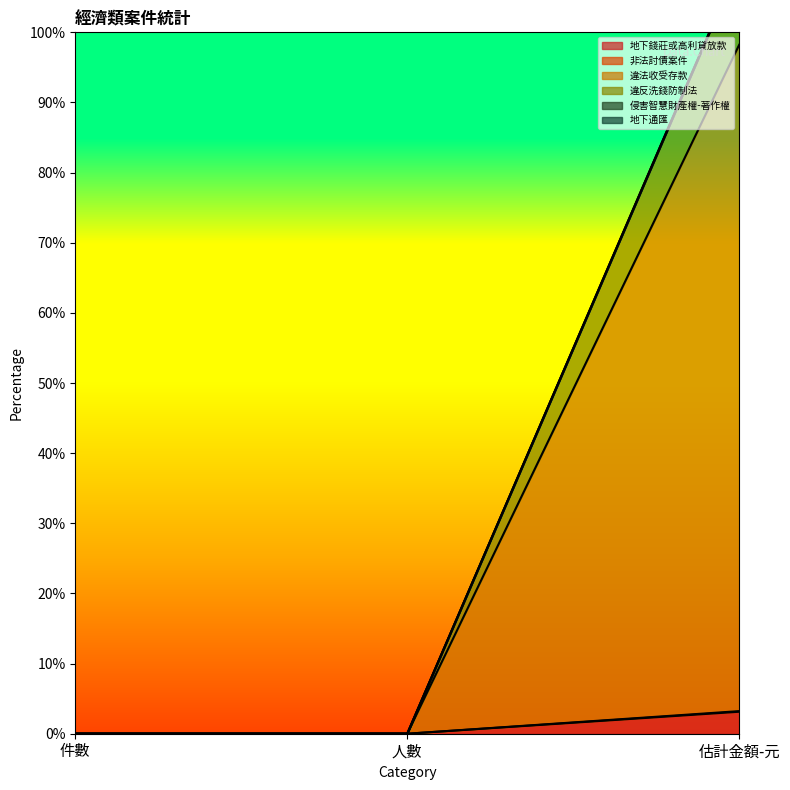

At how many categories does at least one series exceed 16?

1